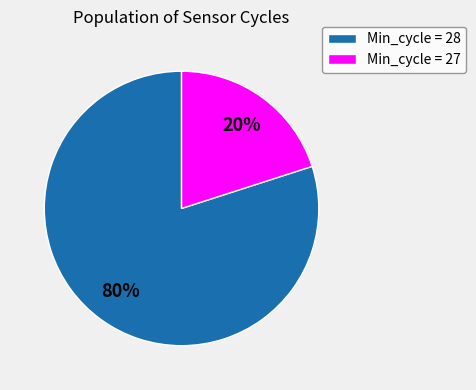

How many slices are in this pie chart?

2